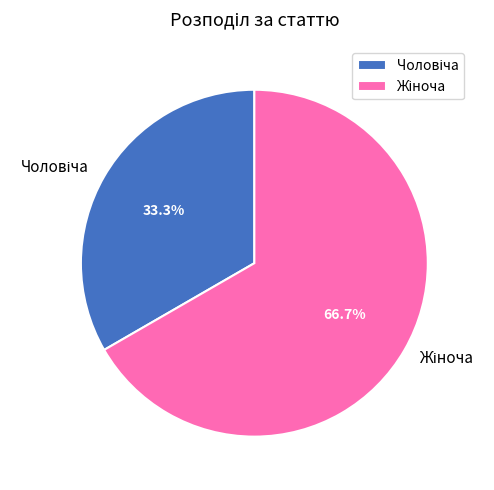

How many slices are in this pie chart?

2